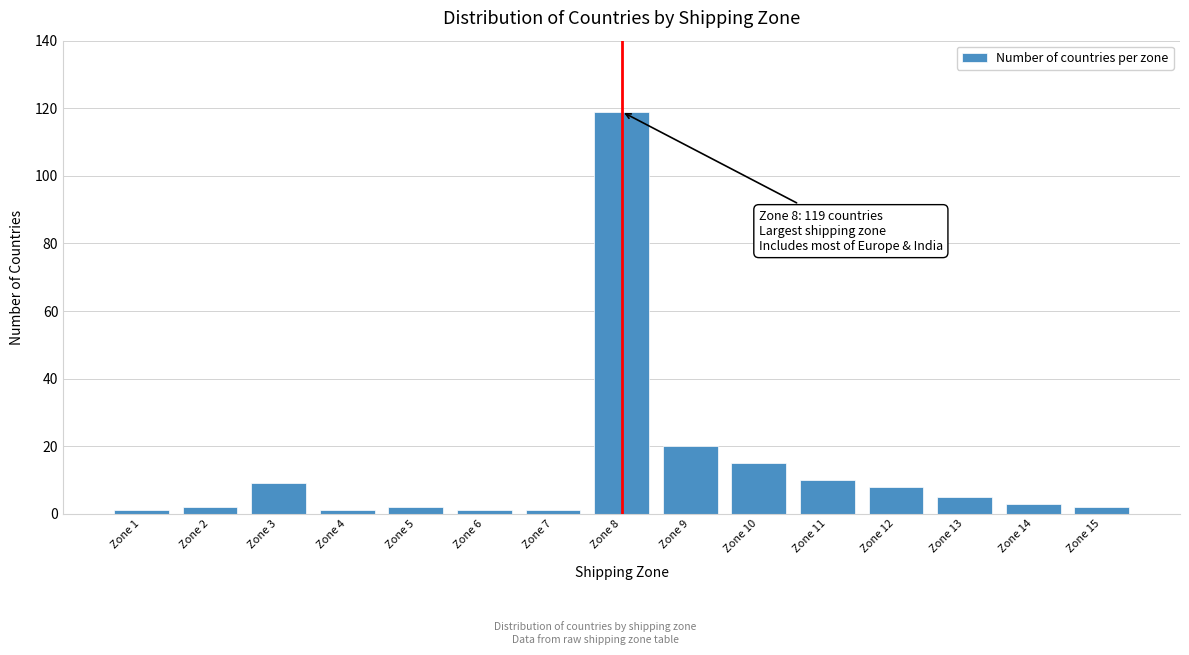

Reading left to right, what are all the values shown in this chart?

1	2	9	1	2	1	1	119	20	15	10	8	5	3	2